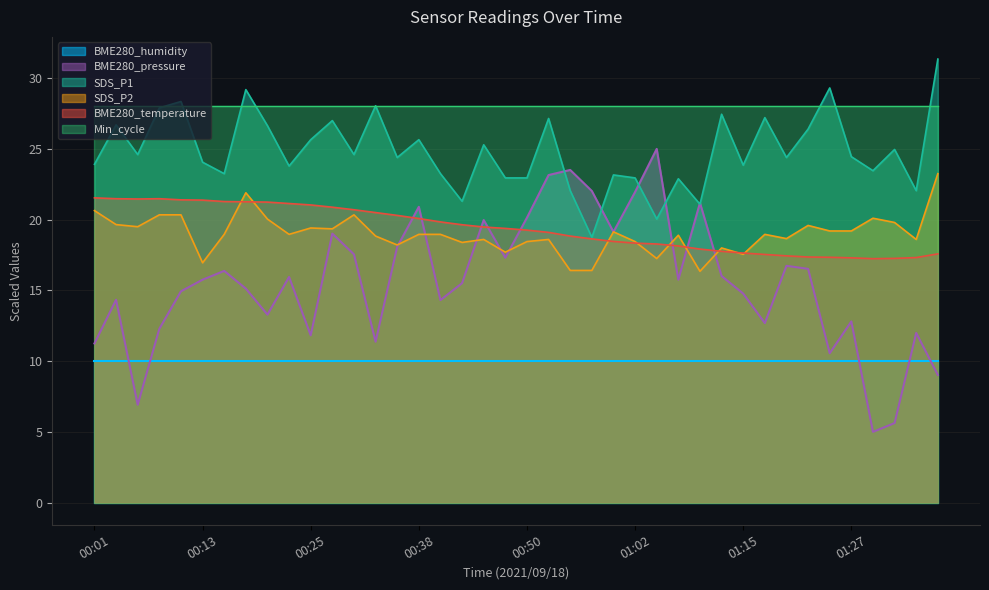

What is the label of the 6th point from the left?

00:13